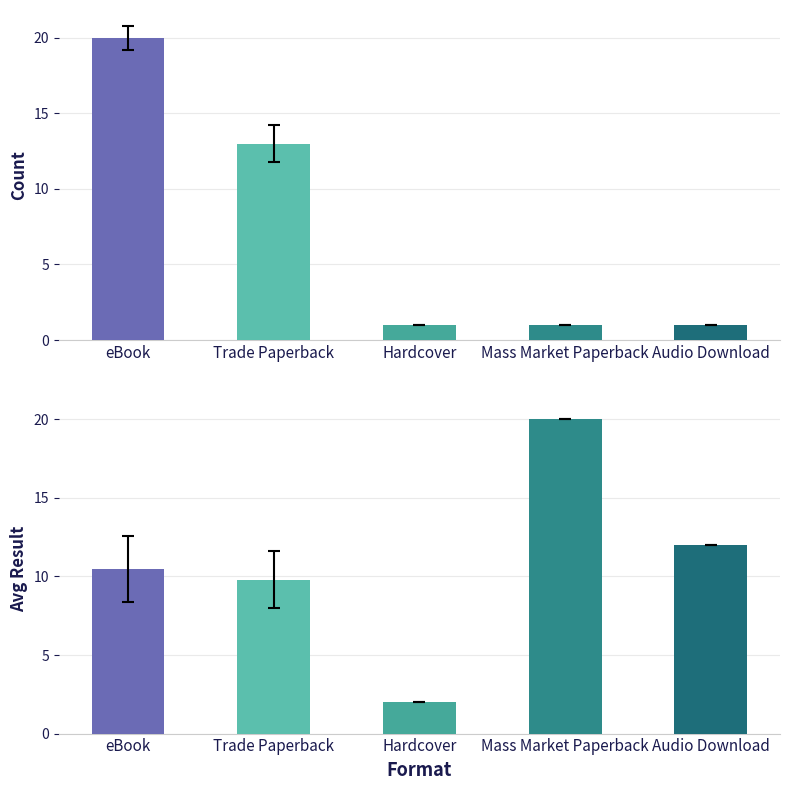

What value does the Count series have at Audio Download?

1.0